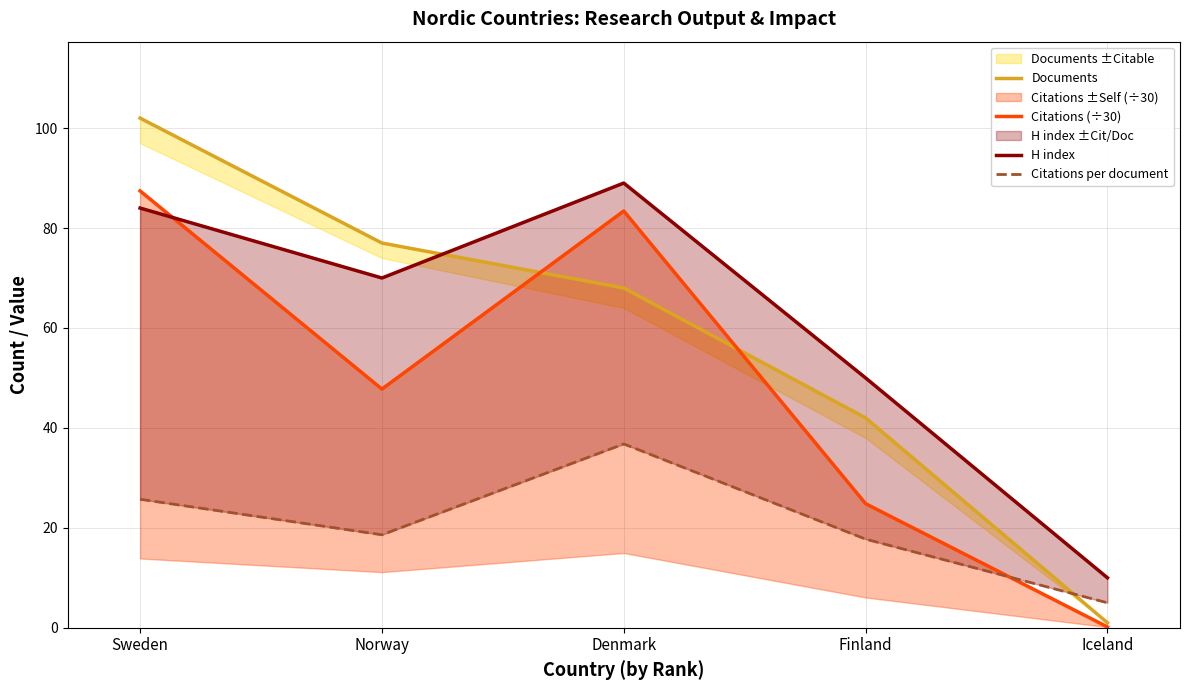

Is it true that Citations per document equals 25.7 at Sweden?

True